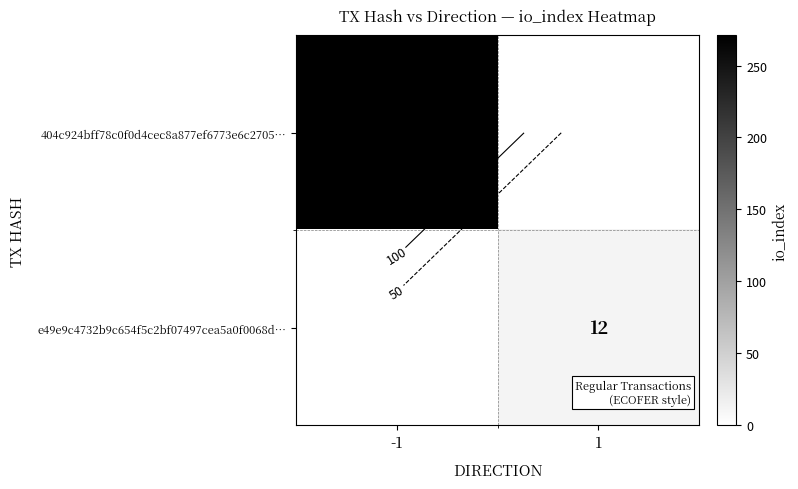

The 404c924bff78c0f0d4cec8a877ef6773e6c2705… series shows 0 at 1. True or false?

True